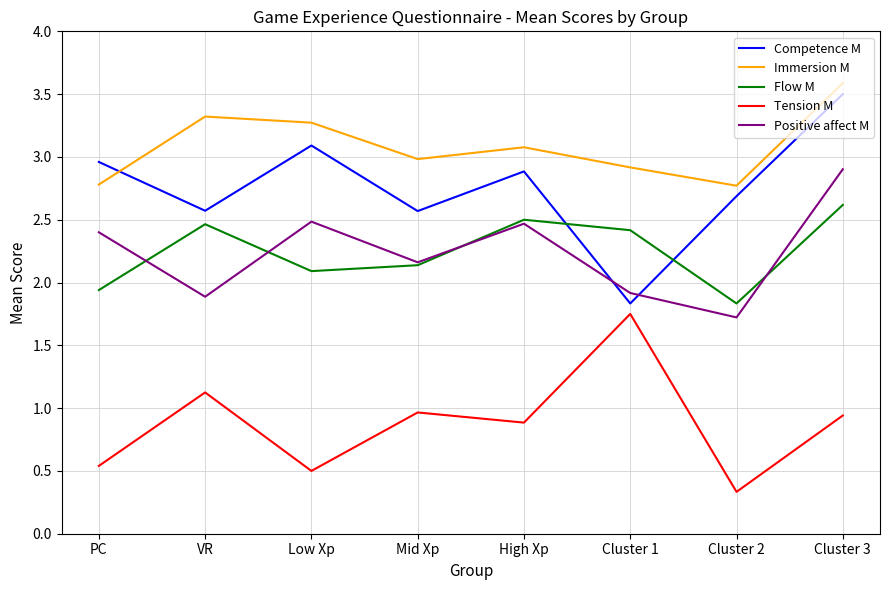

Where is the first local maximum for Immersion M?

VR